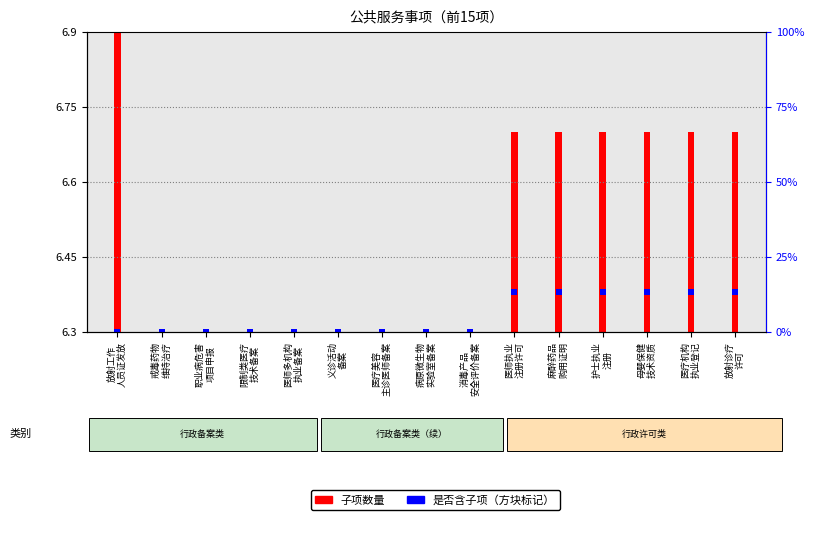

Which series contains the lowest Y value?

子项数量